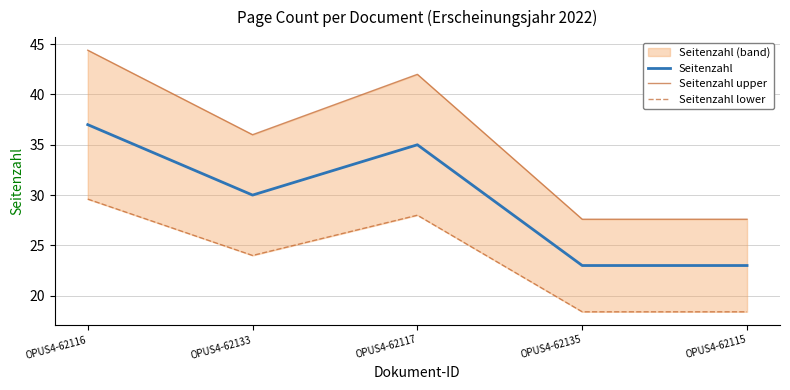

List the series in order of their overall mean, lowest first.

Seitenzahl lower, Seitenzahl, Seitenzahl upper